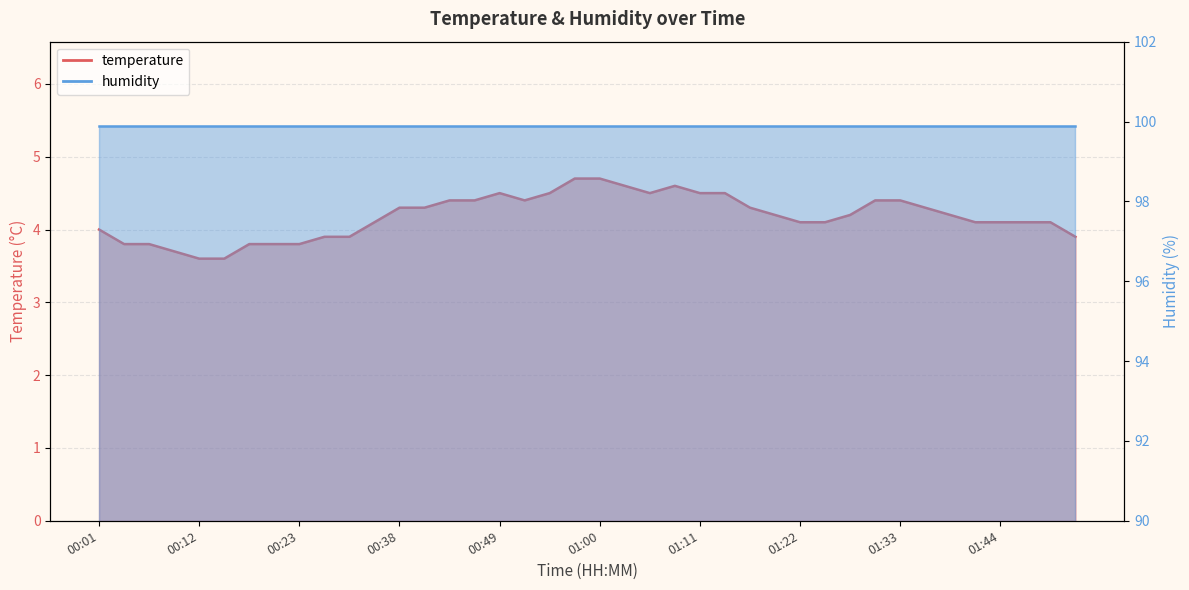

What is the ratio of the value at 00:29 to the value at 00:09?

1.1